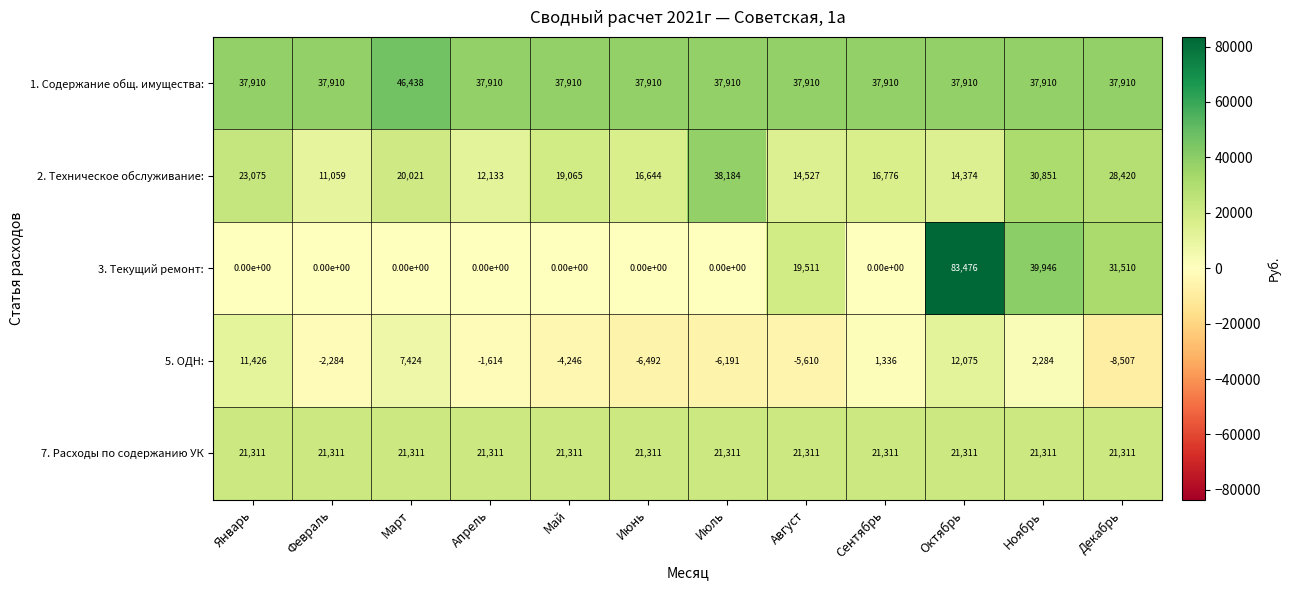

The value of 1. Содержание общ. имущества: at Январь is 37910. True or false?

True